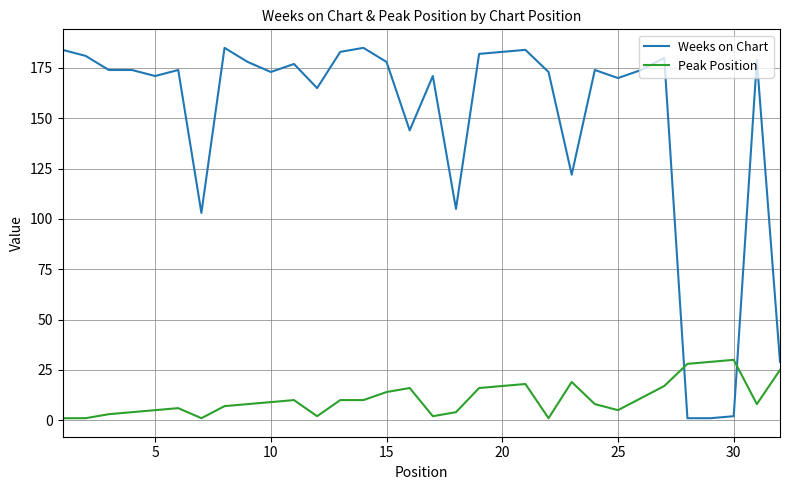

What is the difference between the maximum and minimum values in the Weeks on Chart series?

184